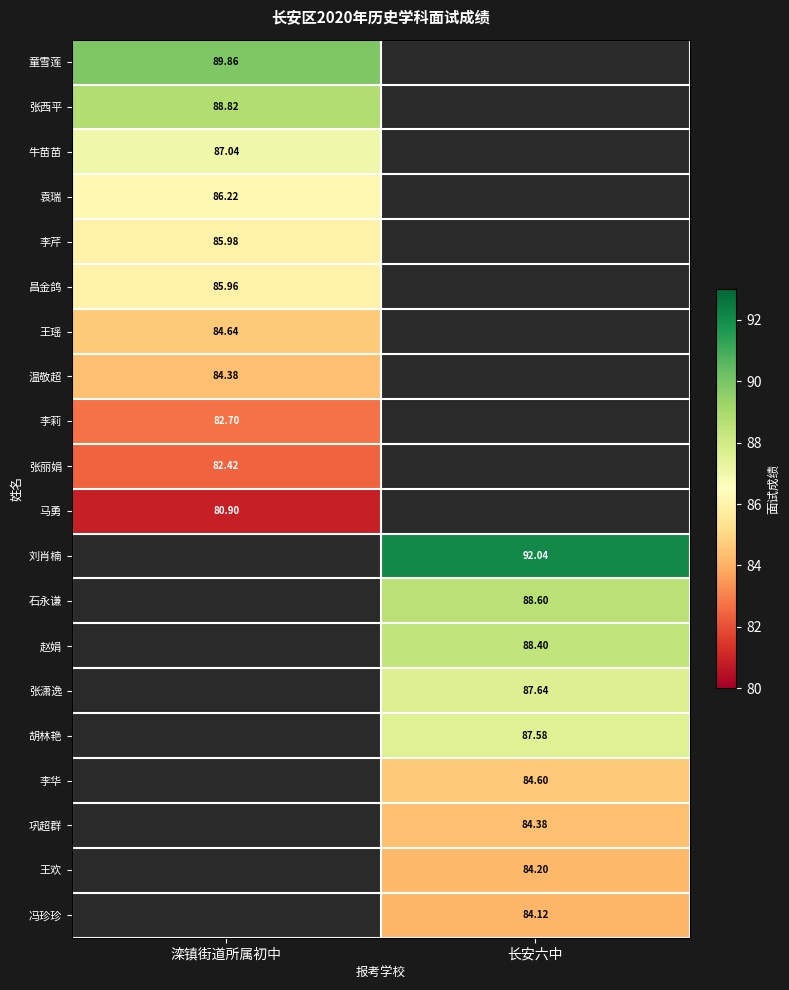

Is the value of 温敬超 at 滦镇街道所属初中 greater than the value of 冯珍珍 at 长安六中?

Yes